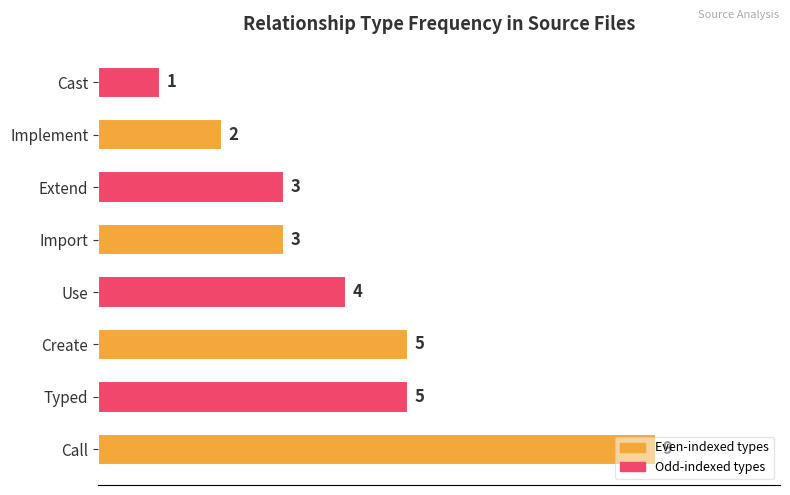

What is the ratio of the value at Create to the value at Use?

1.2